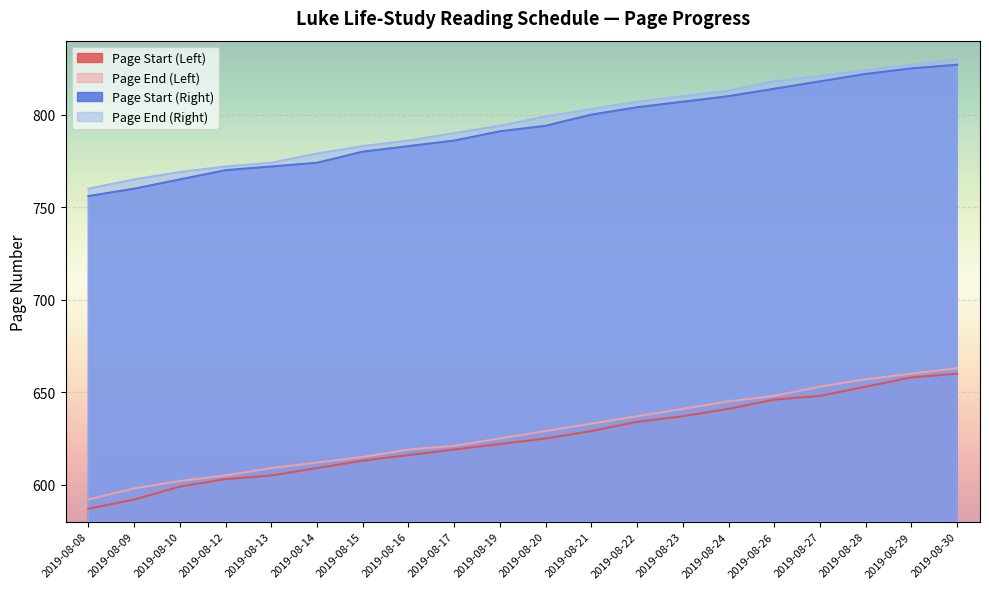

What is the sum of all Page End (Right) values?

15924